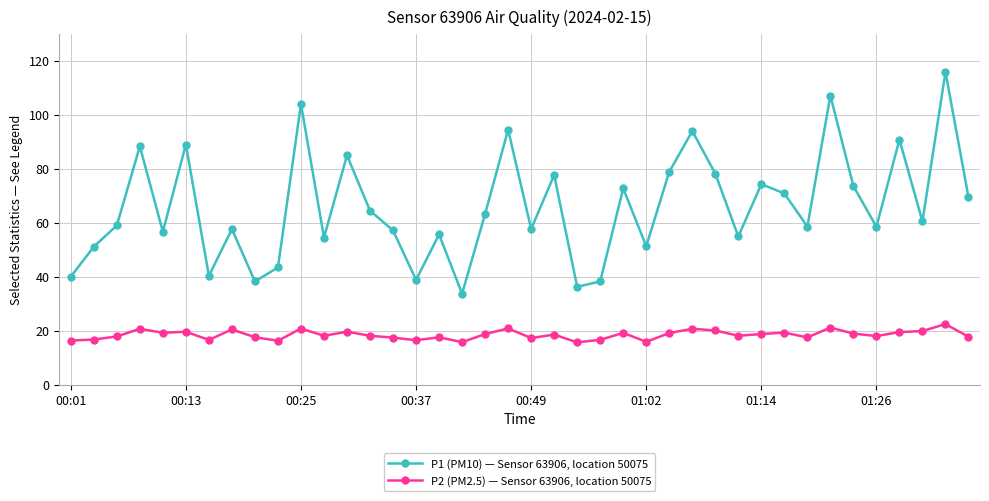

True or false: P1 (PM10) — Sensor 63906, location 50075 and P2 (PM2.5) — Sensor 63906, location 50075 cross at least once.

False